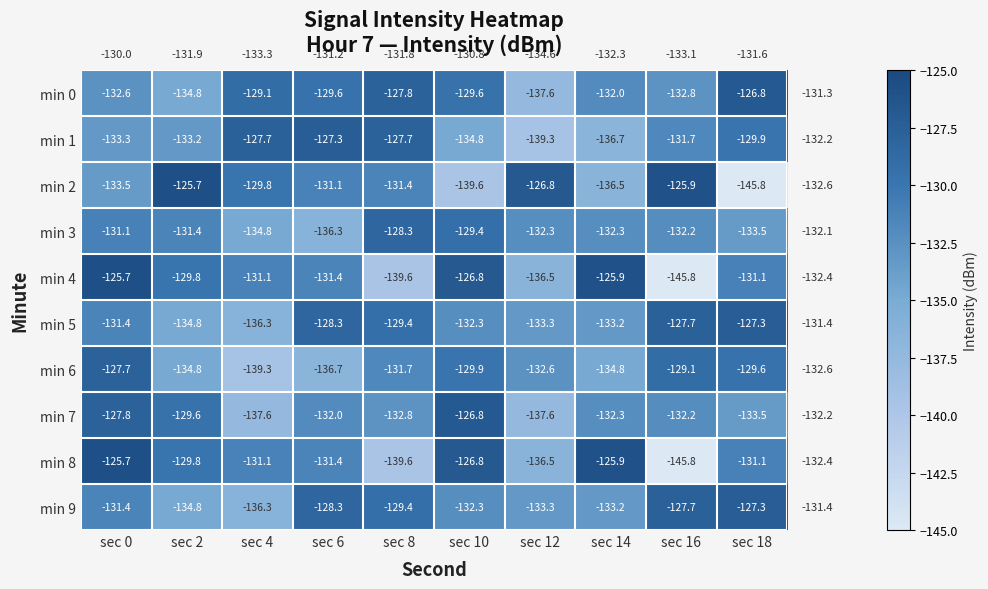

What is the difference between the min 1 values at sec 0 and sec 14?

3.4